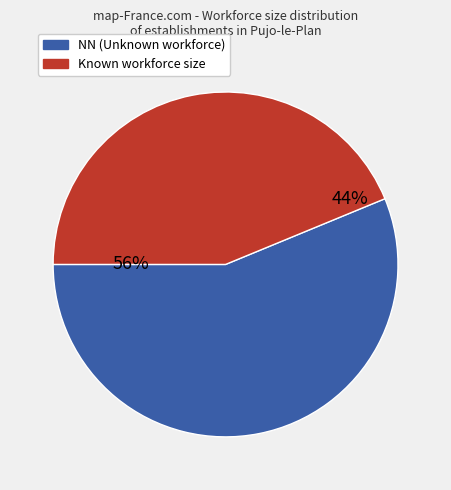

How many segments does this pie chart have?

2